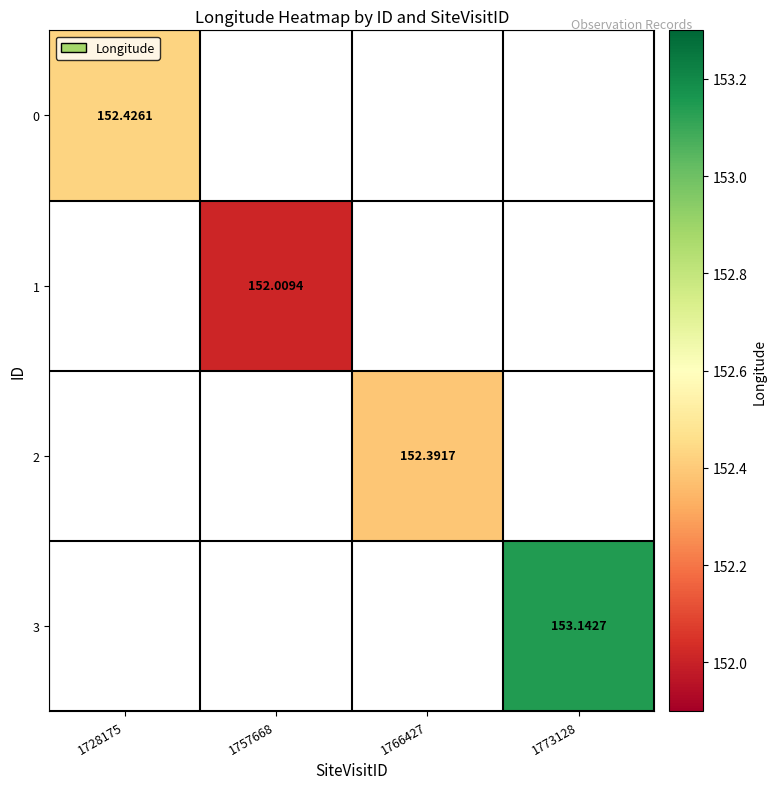

True or false: 3 has a value of 153.1 at 1773128.

True